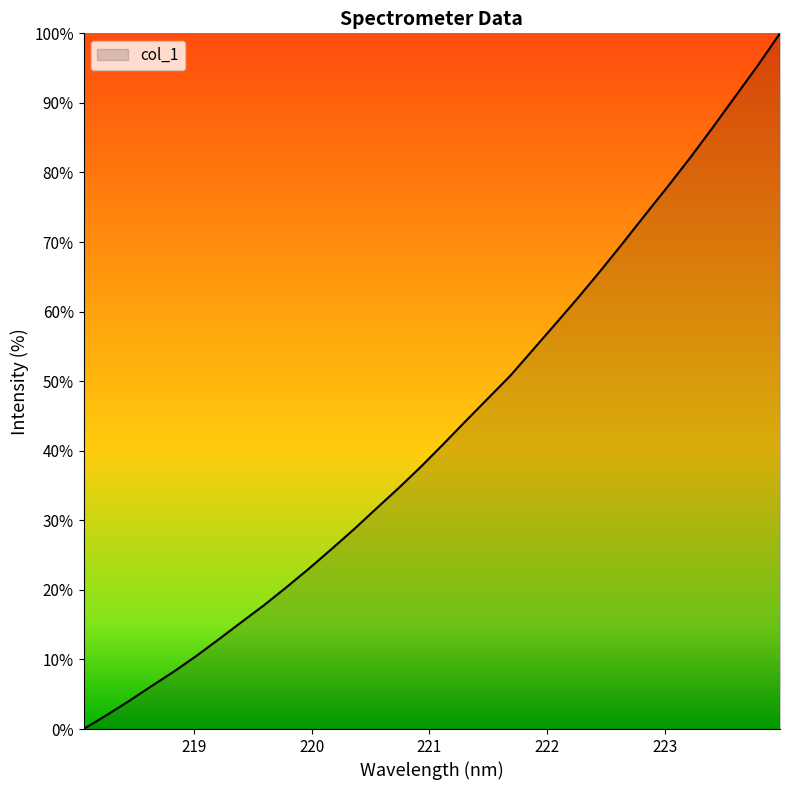

What is the difference between the maximum and minimum values?

100.0